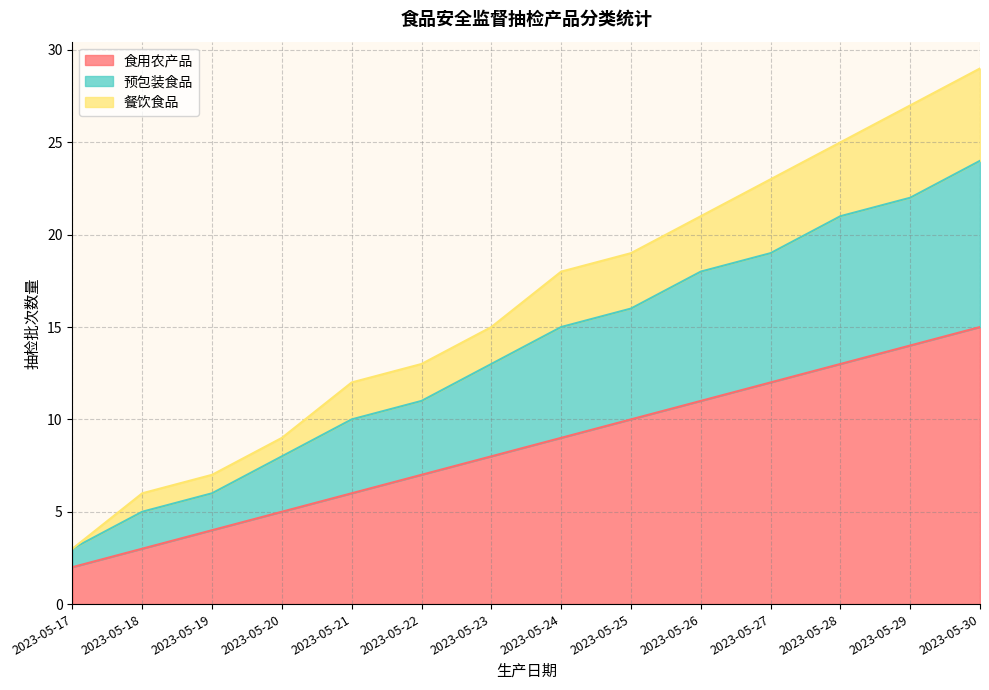

What is the difference between the maximum and minimum values in the 食用农产品 series?

13